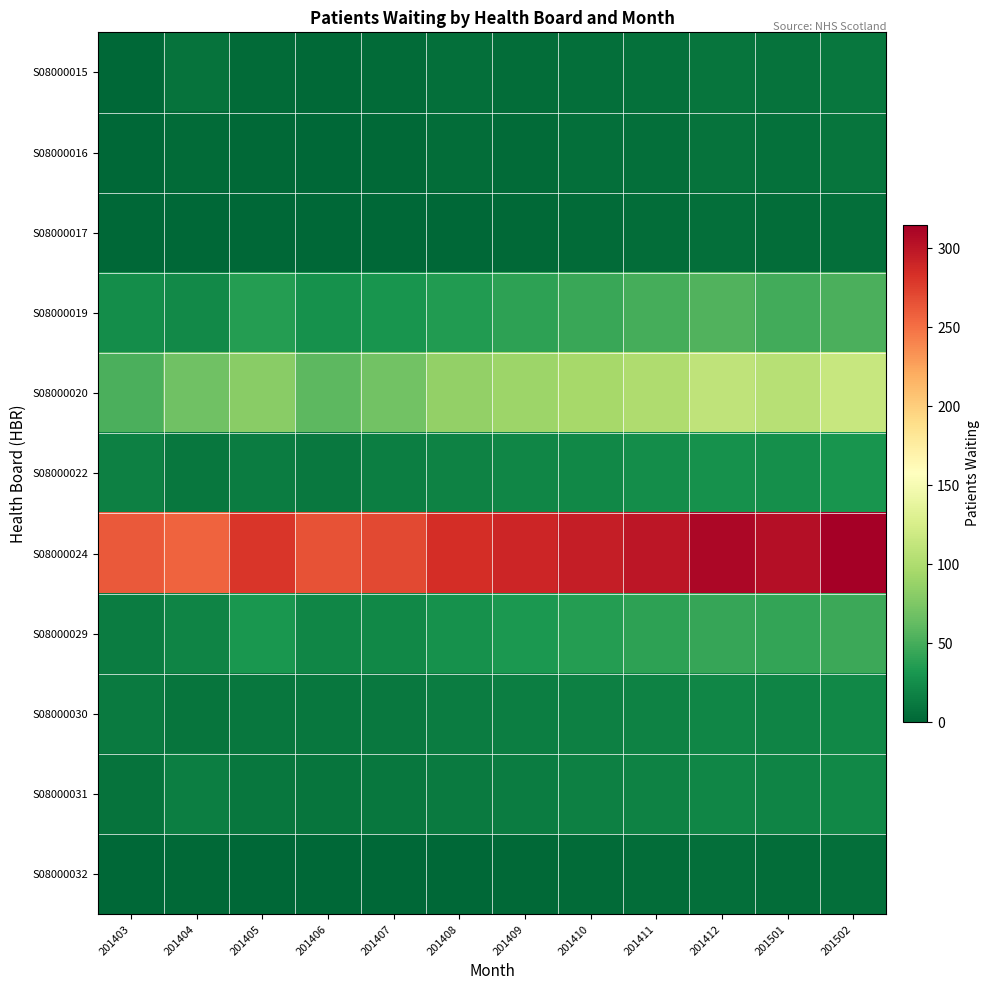

Count the number of data series in this chart.

11